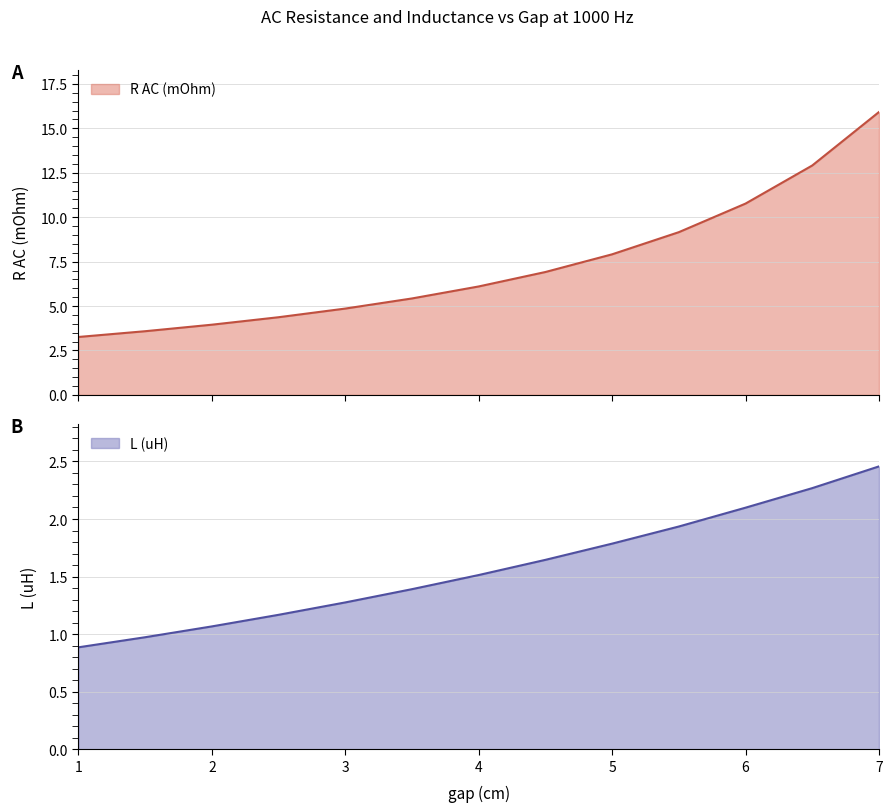

What is the difference between the maximum and minimum values in the gap (cm) series?

1.6